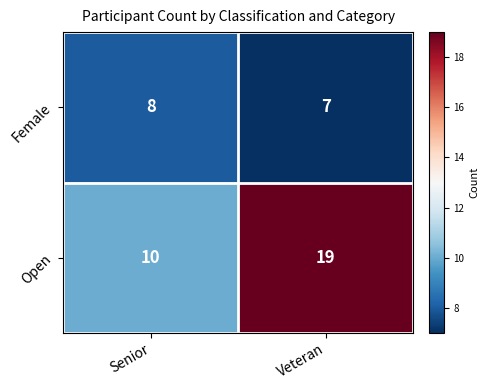

Rank the series by their average value, from lowest to highest.

Female, Open